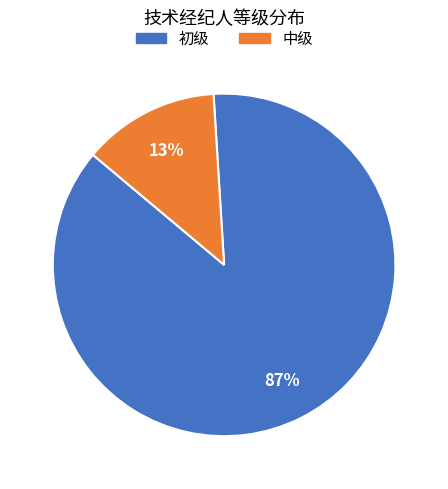

Combined, do 初级 and 中级 account for over 50%?

Yes